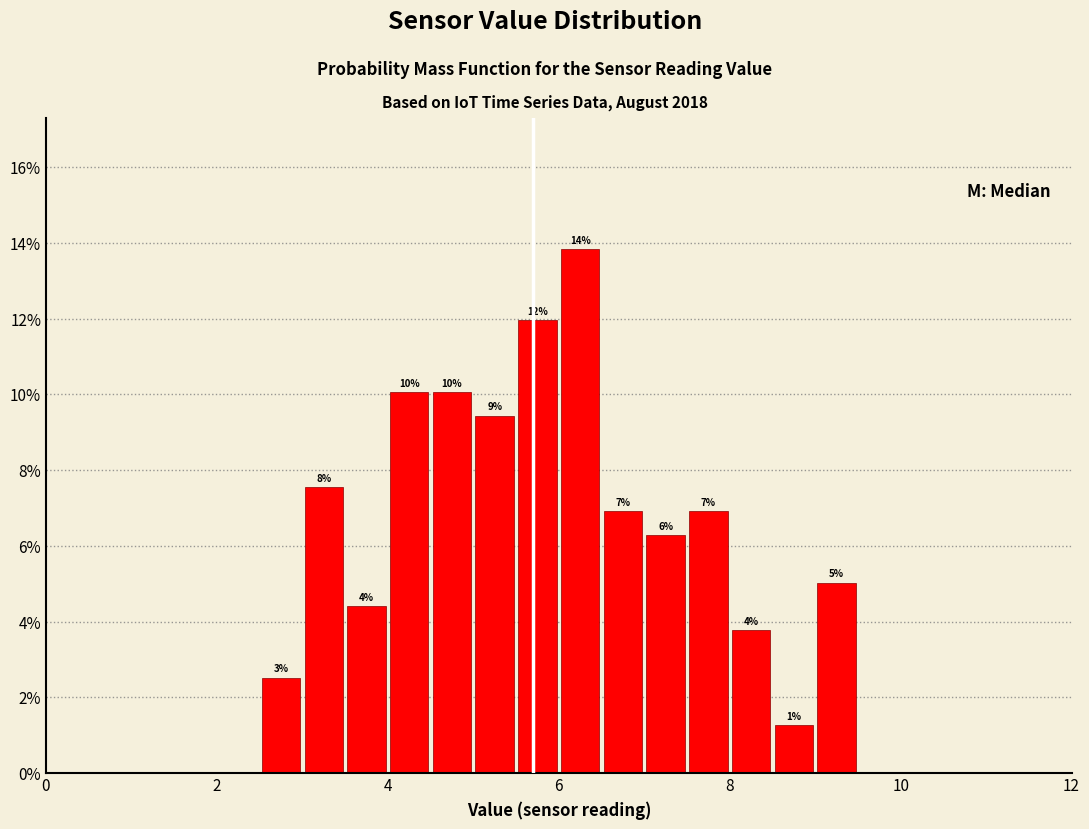

Around what value on the x-axis is the tallest bar? Give the approximate position of its centre, as read against the axis.

6.2